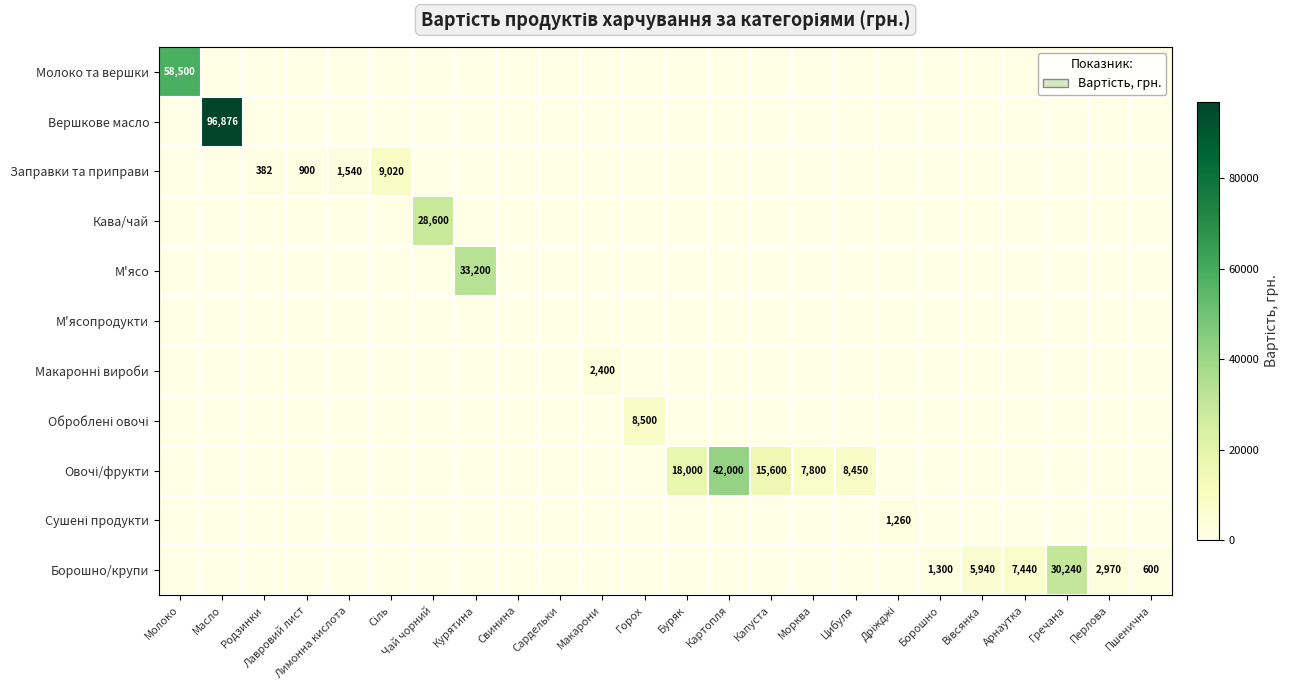

Count the number of data series in this chart.

11